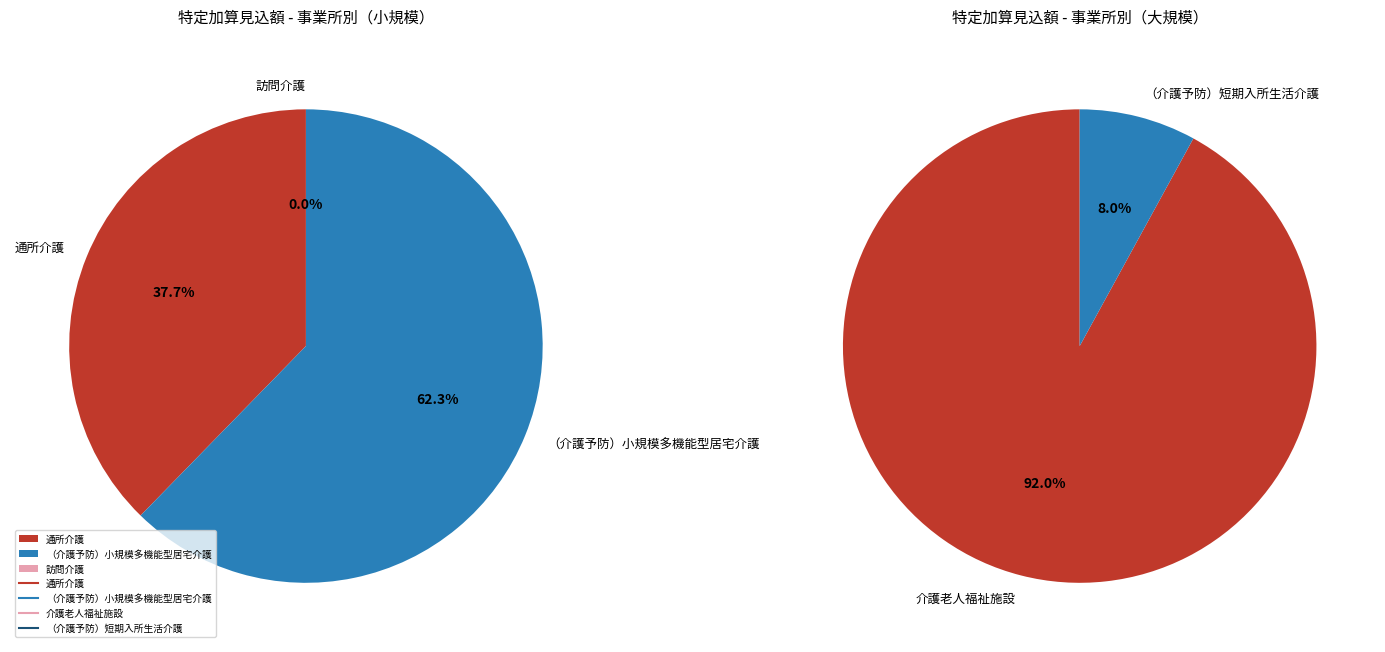

Which has a higher value, （介護予防）小規模多機能型居宅介護 or 介護老人福祉施設?

介護老人福祉施設